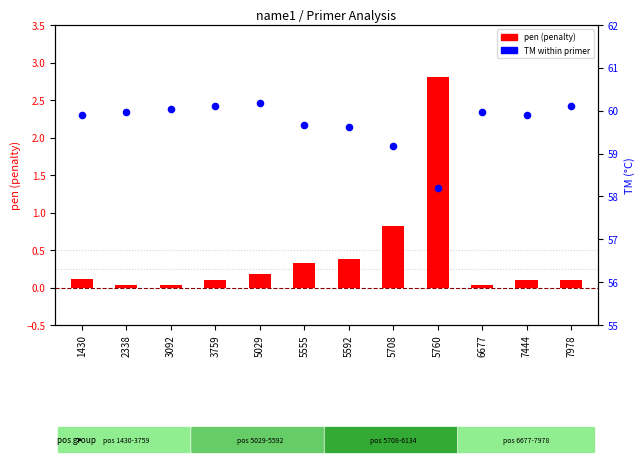

Which series contains the lowest Y value?

pen (penalty)